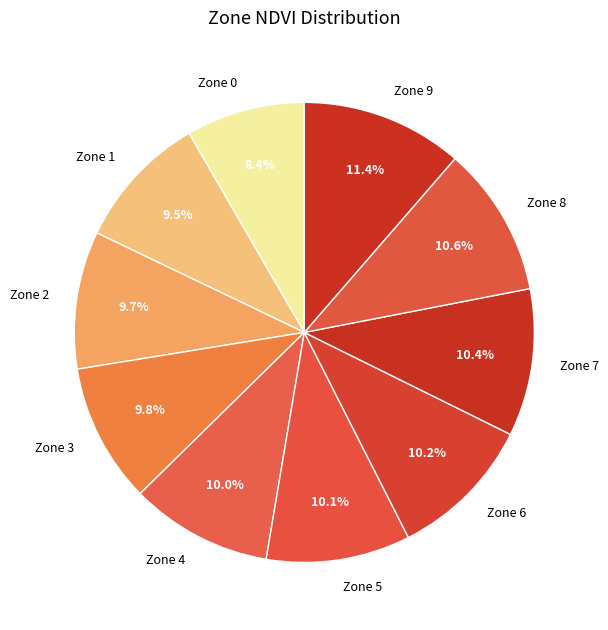

Which slice is the smallest?

Zone 0